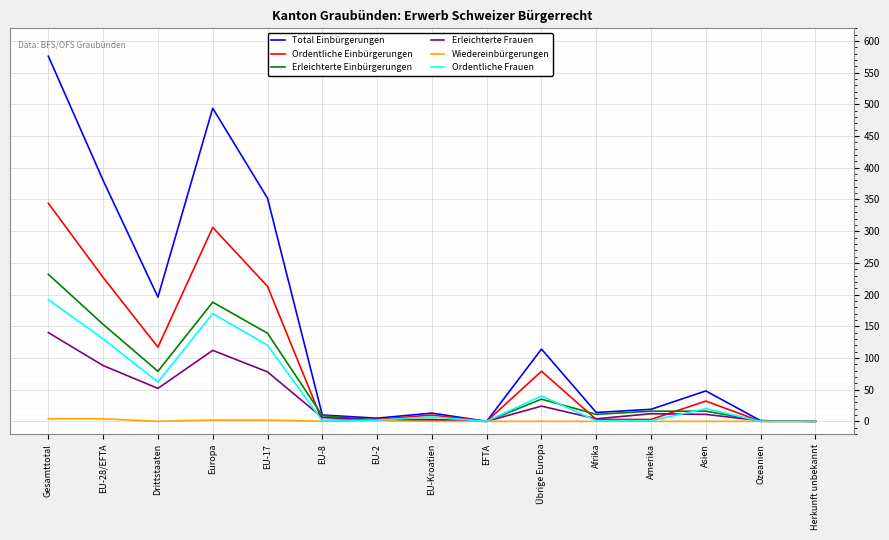

How many distinct data groups are displayed?

6